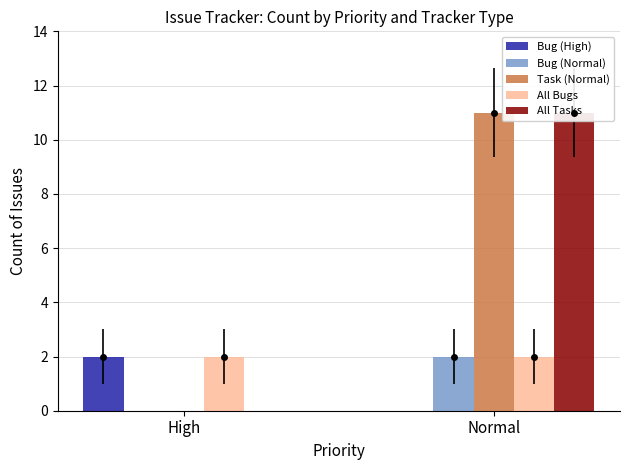

What is the sum of all Bug (Normal) values?

2